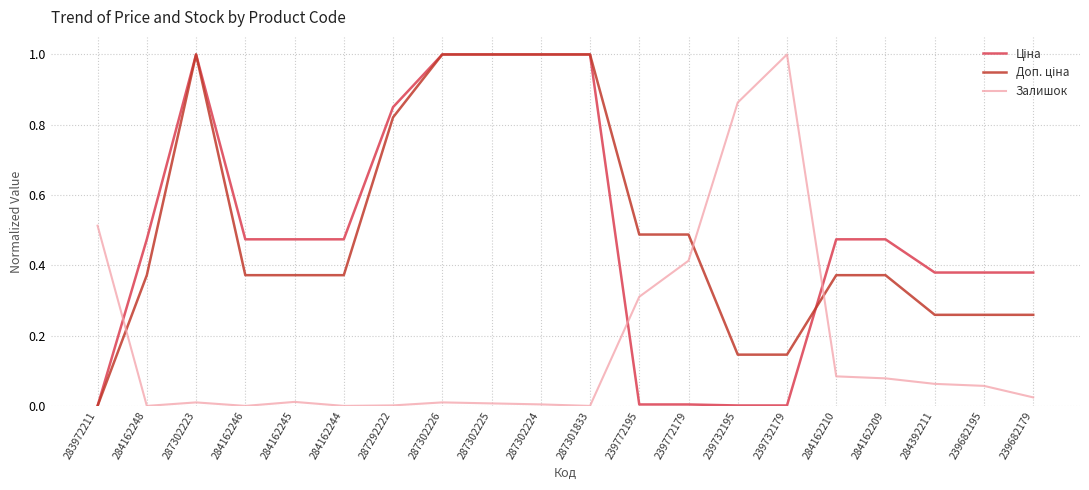

Count the number of data series in this chart.

3